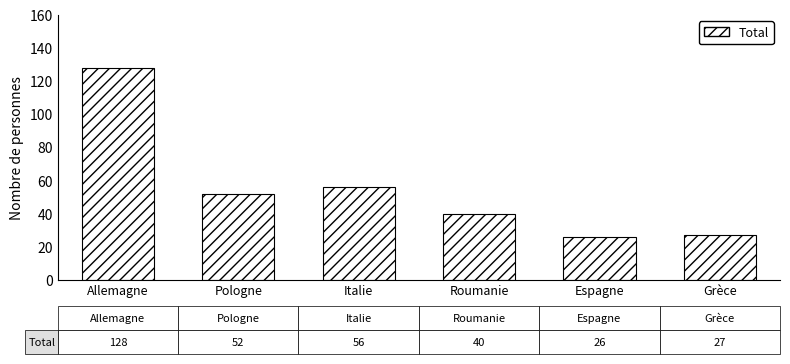

What is the value of the 6th bar from the left?

27